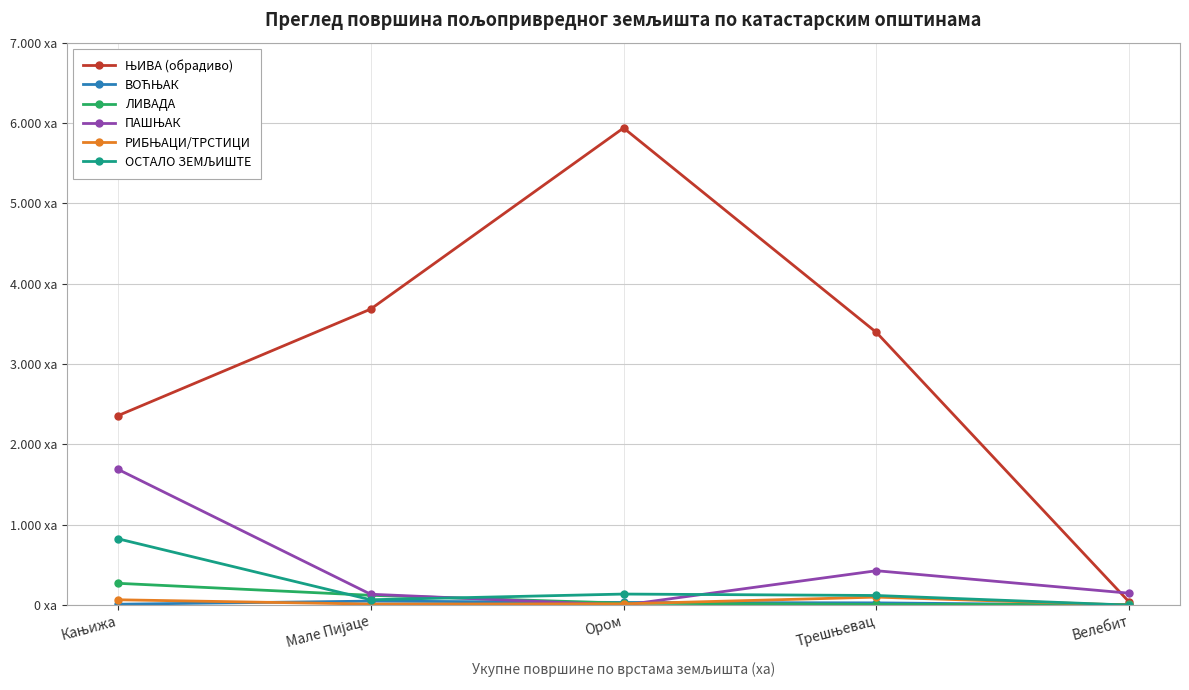

Where do ПАШЊАК and ЊИВА (обрадиво) first cross each other?

Трешњевац and Велебит